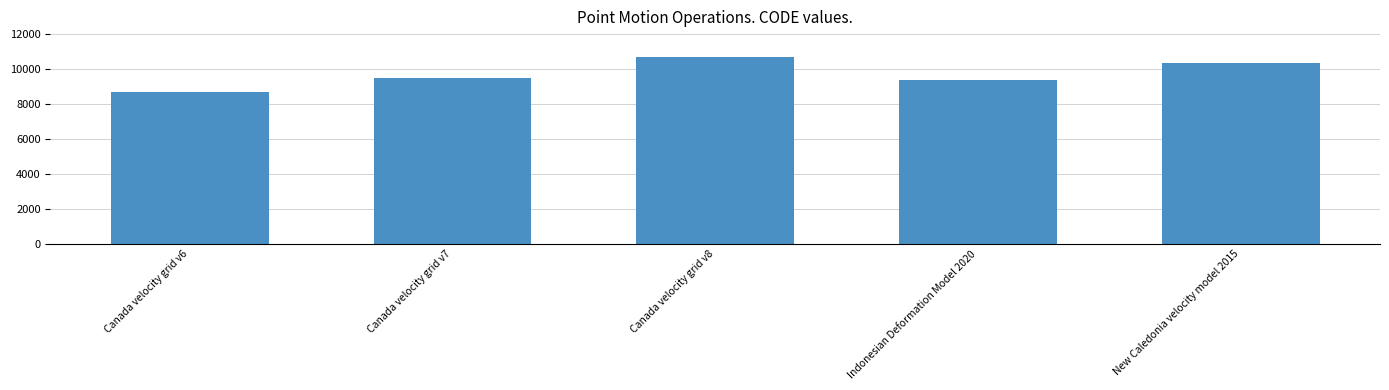

Reading left to right, list all the values displayed in this chart.

Canada velocity grid v6=8676	Canada velocity grid v7=9483	Canada velocity grid v8=10707	Indonesian Deformation Model 2020=9375	New Caledonia velocity model 2015=10323